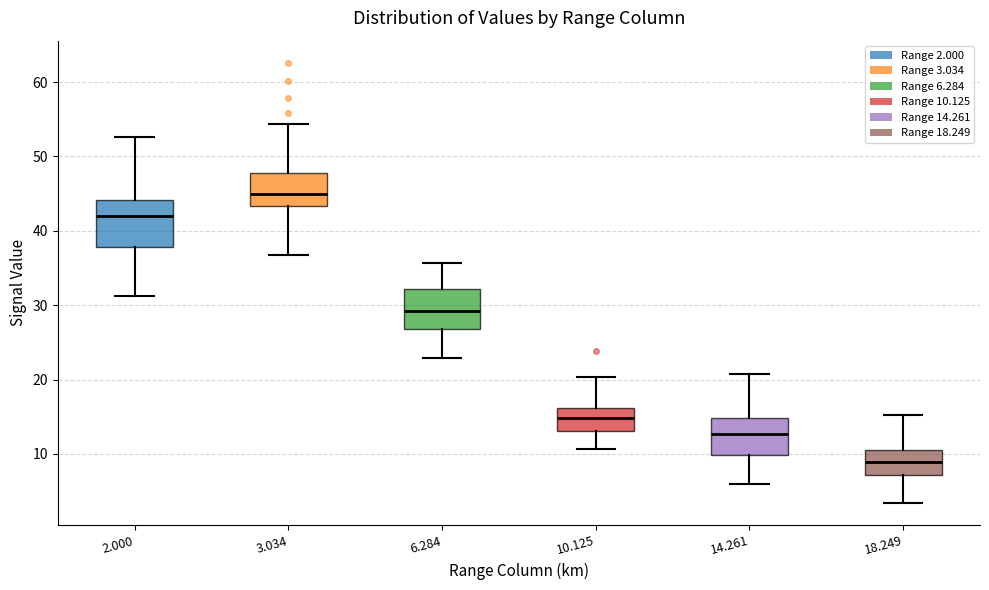

Reading left to right, read every box against the y-axis: the position of its median line, the range the box covers, and the ends of its whiskers. The values are not printed on the chart, so give them approximately, as read against the axis.

2.000: median 42, box 38 to 44, whiskers 31 to 53
3.034: median 45, box 43 to 48, whiskers 37 to 54
6.284: median 29, box 27 to 32, whiskers 23 to 36
10.125: median 15, box 13 to 16, whiskers 11 to 20
14.261: median 13, box 10 to 15, whiskers 6 to 21
18.249: median 9, box 7 to 10, whiskers 3 to 15